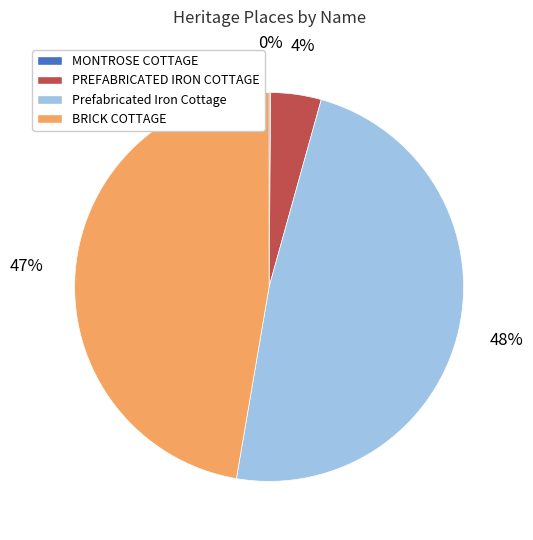

What percentage is the Prefabricated Iron Cottage slice, to the nearest percent?

48%